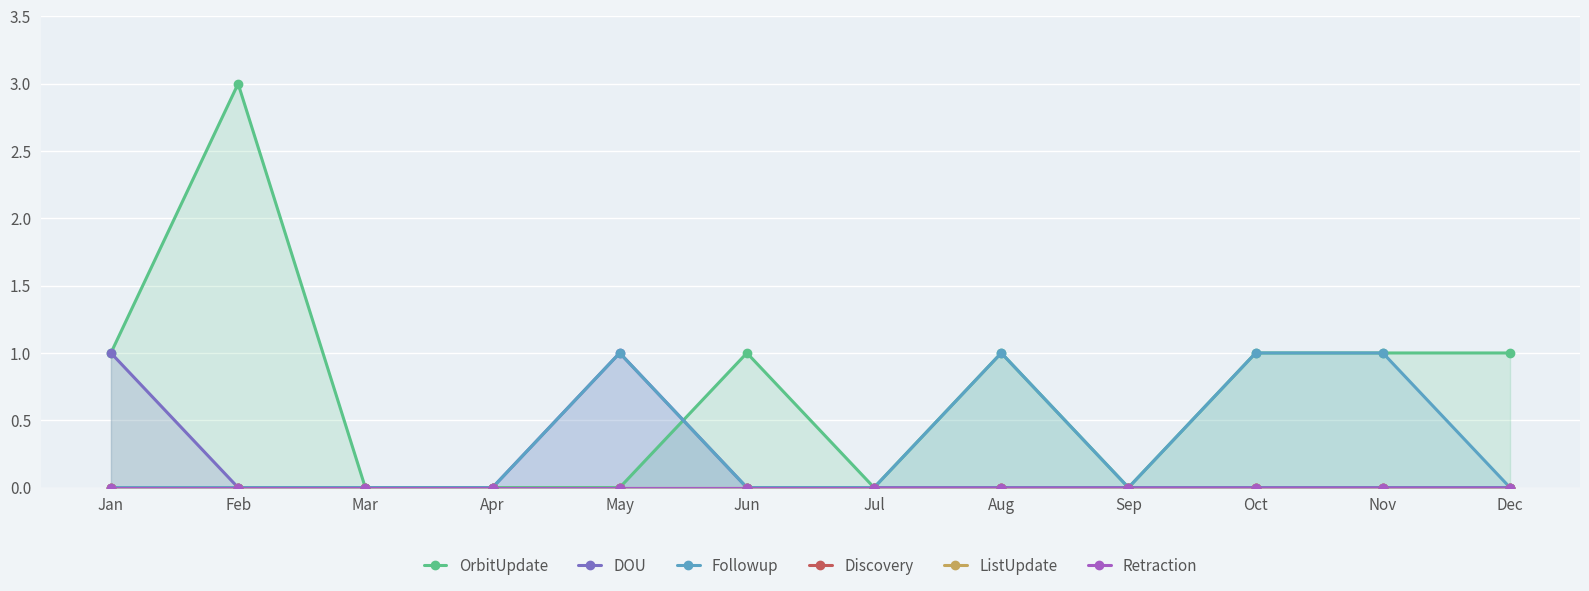

What are all the series names shown in the legend?

OrbitUpdate, DOU, Followup, Discovery, ListUpdate, Retraction